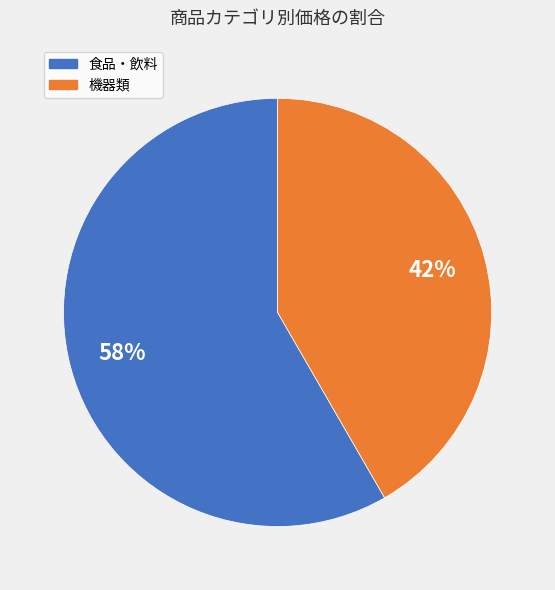

How many slices are in this pie chart?

2